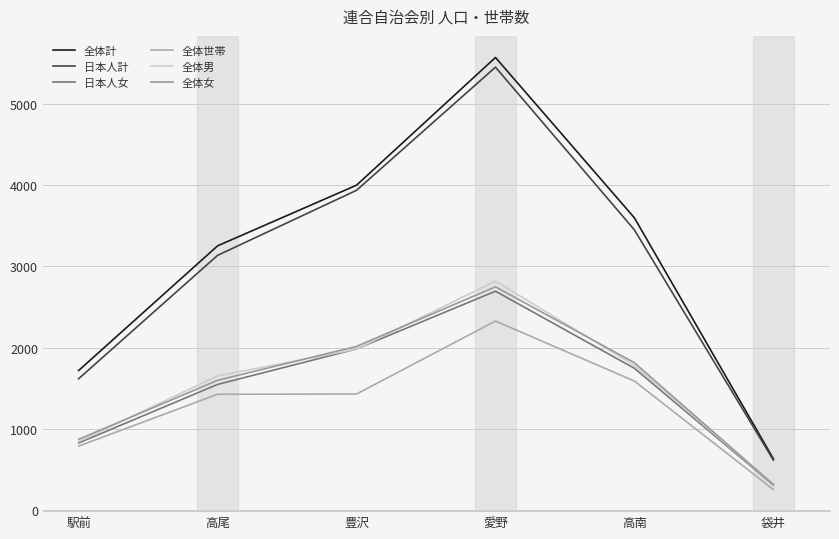

What position from the left is 豊沢?

3